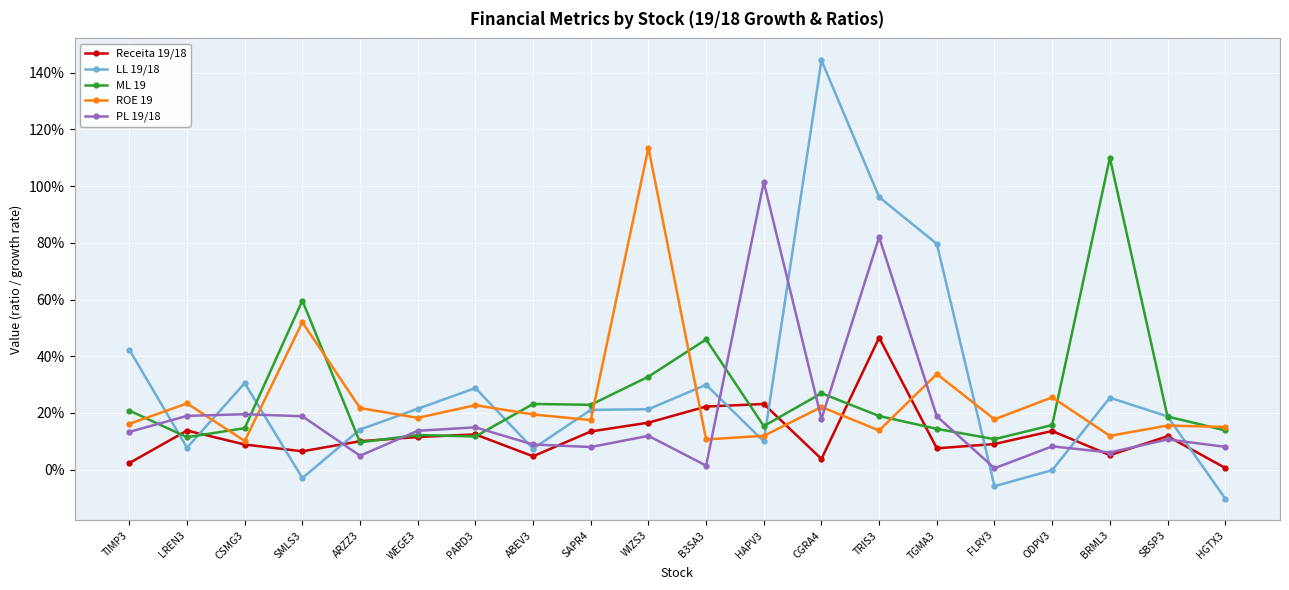

What position from the right is B3SA3?

10